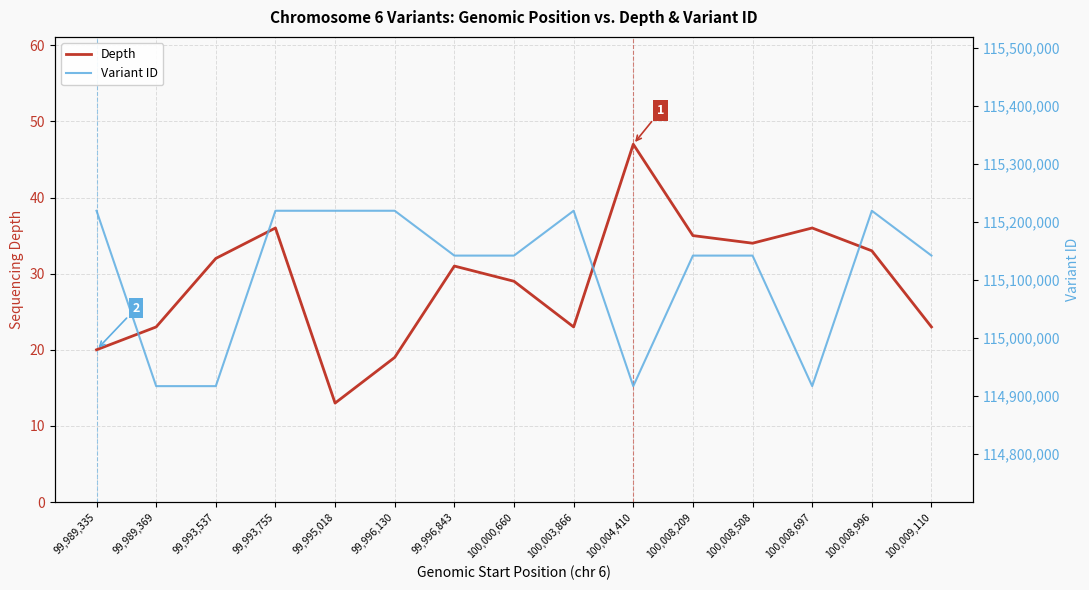

What is the label of the 4th point from the left?

99,993,755